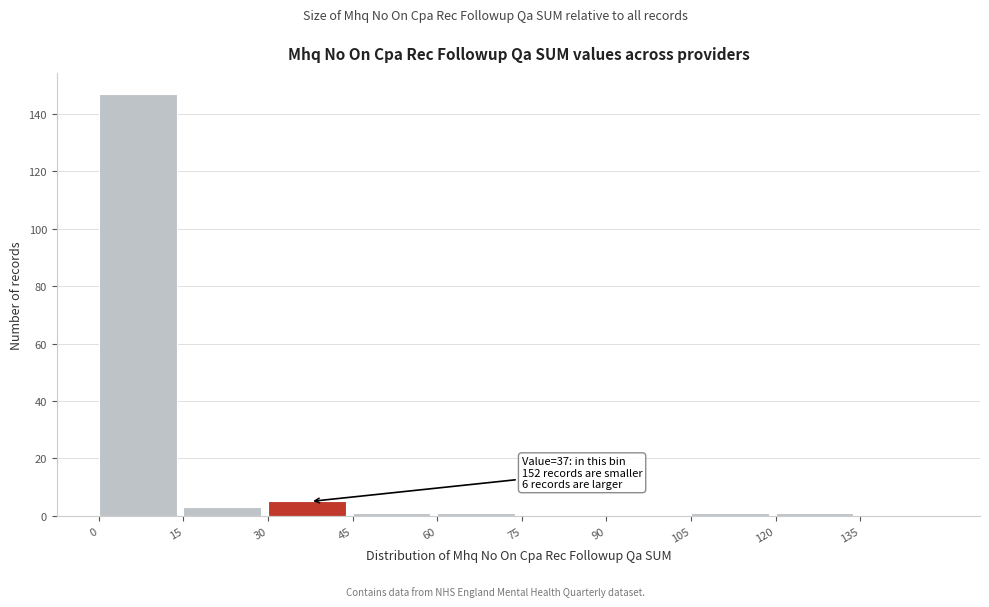

Over which range of the x-axis is the bar tallest?

0 to 15